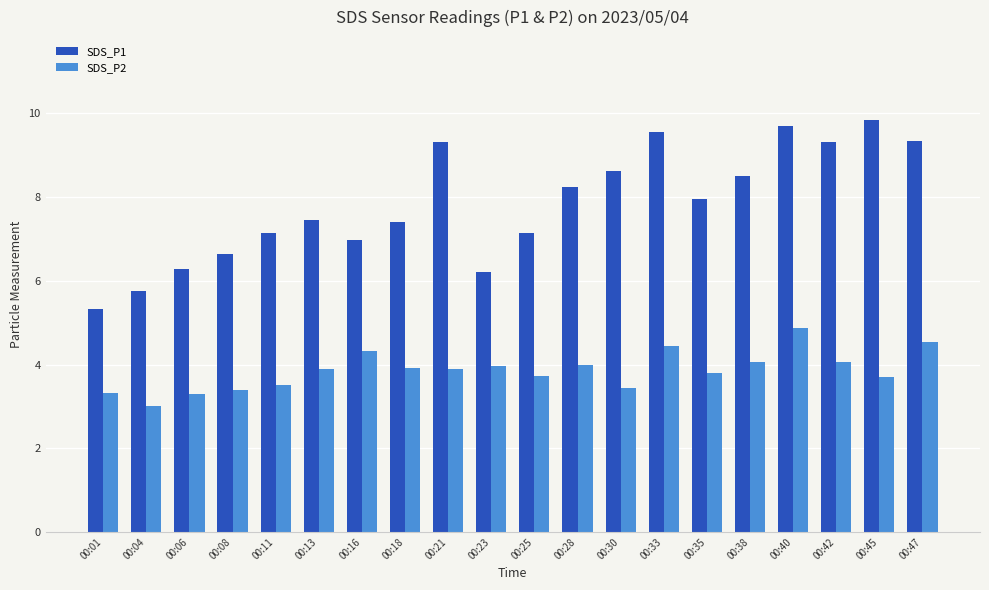

At which label is SDS_P2 closest to 3?

00:04